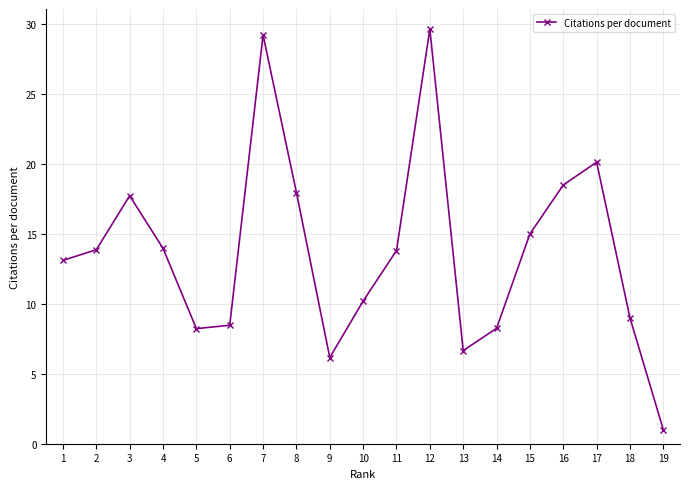

How many distinct data groups are displayed?

1